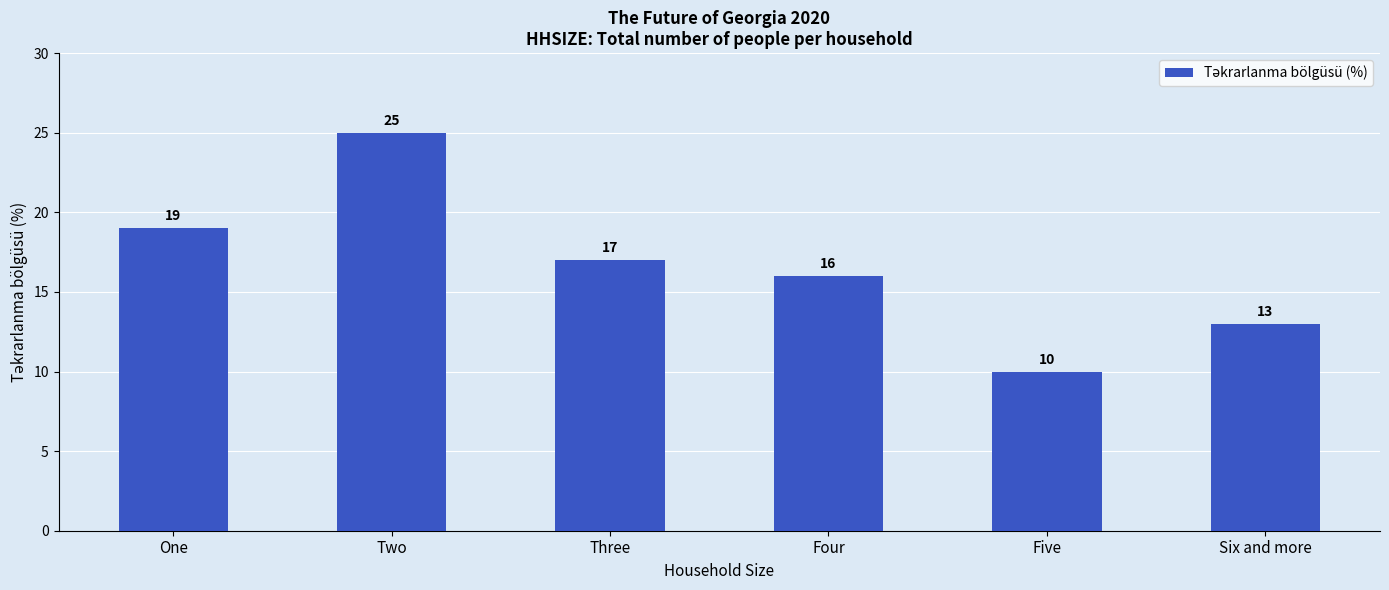

Reading right to left, transcribe all the data shown in this chart.

13	10	16	17	25	19